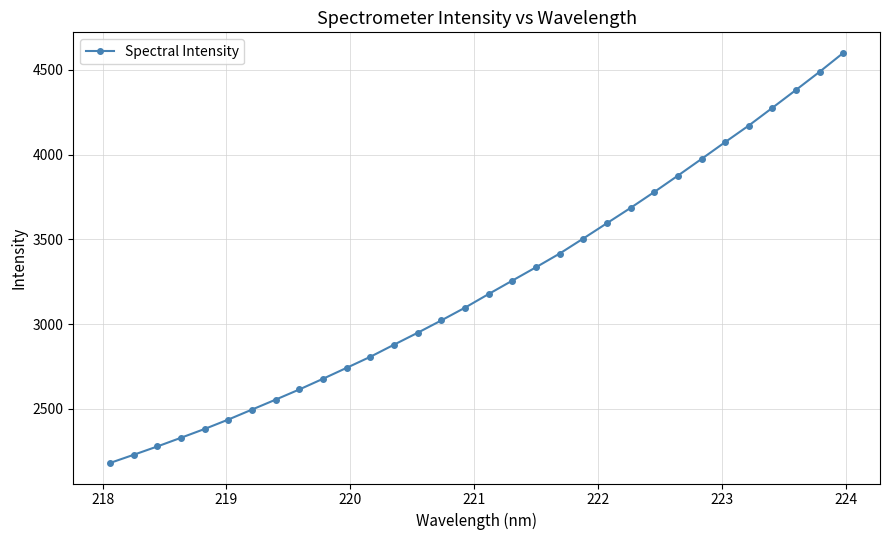

What is the minimum value shown in the chart?

2180.9